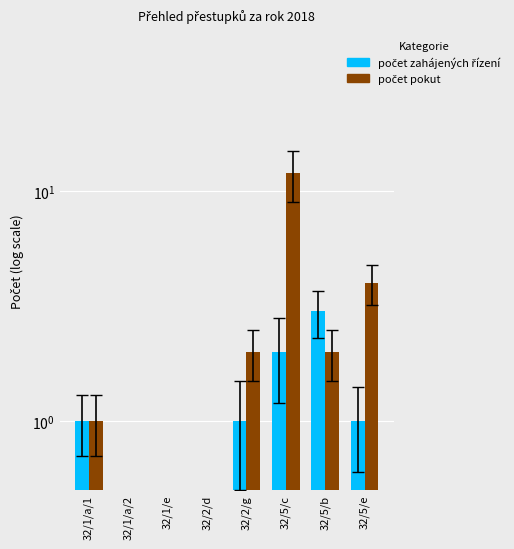

At which label does počet zahájených řízení first exceed 1?

32/5/c